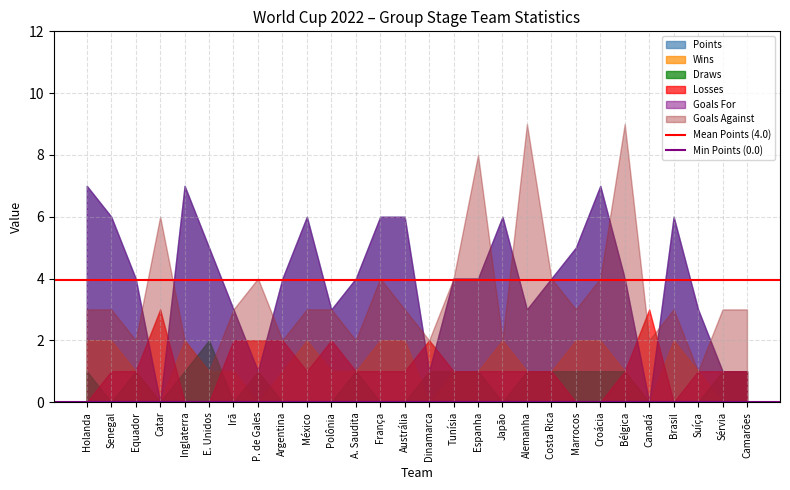

How many lines are shown in the chart?

6